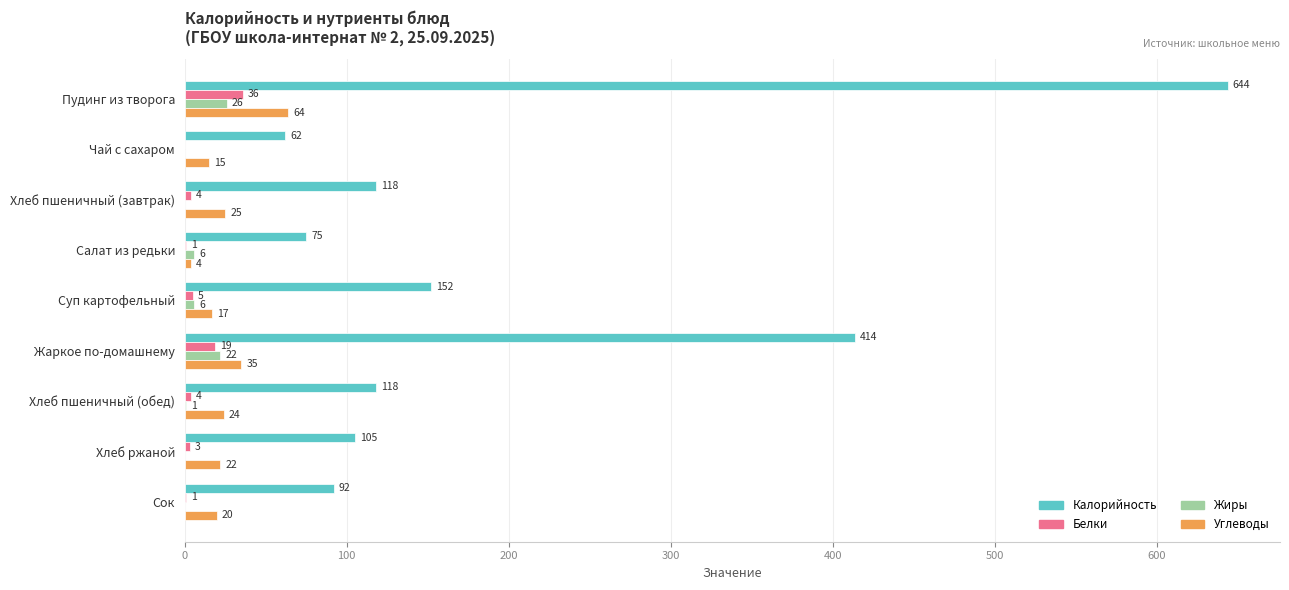

What is the sum of the Углеводы values at Пудинг из творога and Хлеб ржаной?

86